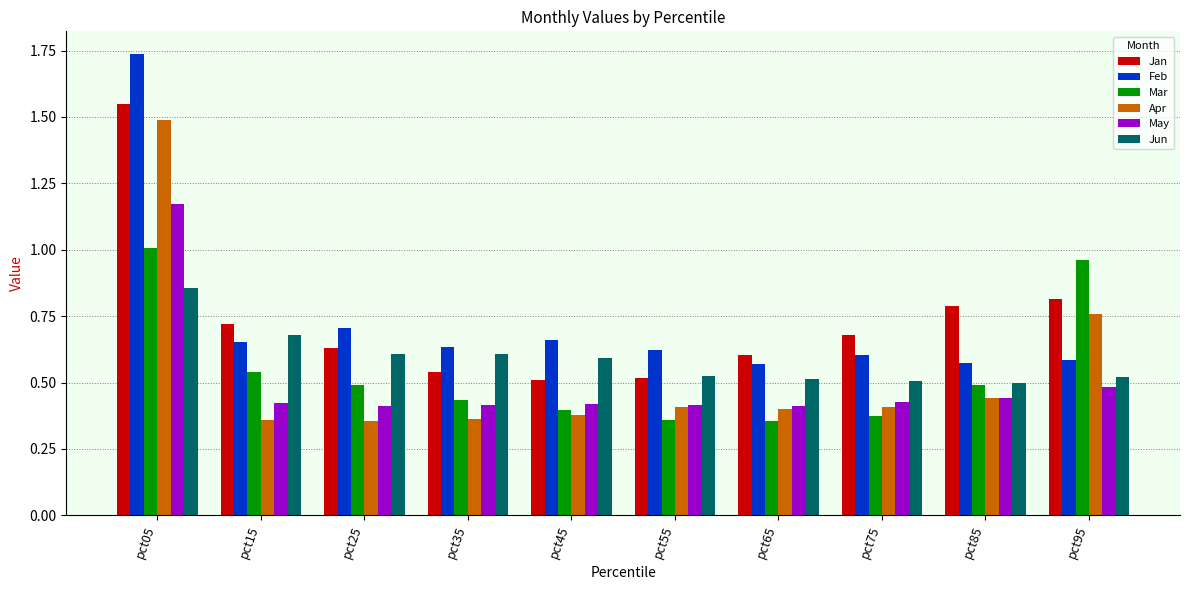

Which category has the highest value across all series?

pct05